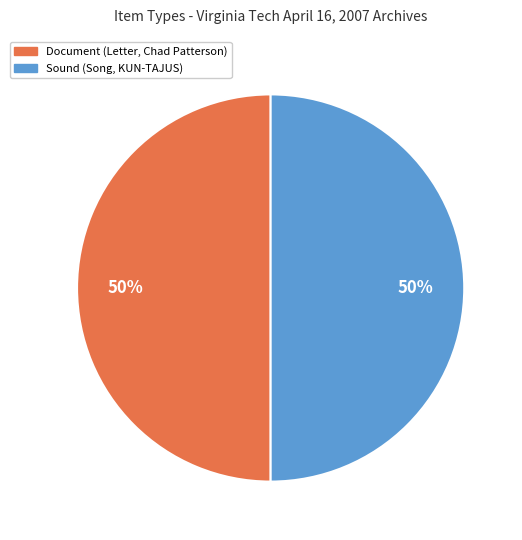

What percentage is the Sound (Song, KUN-TAJUS) slice, to the nearest percent?

50%